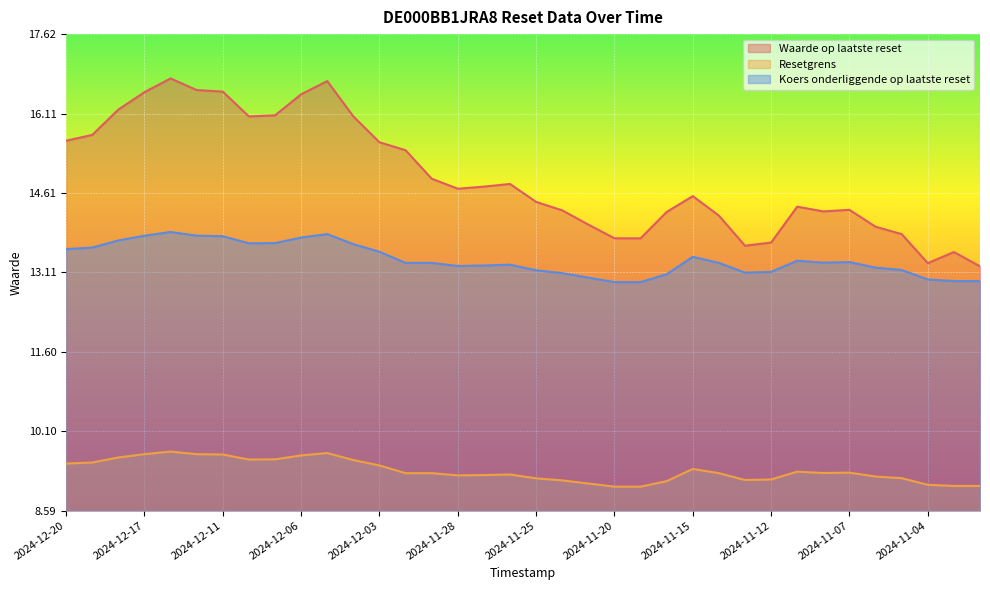

What is the sum of all Resetgrens values?

336.4